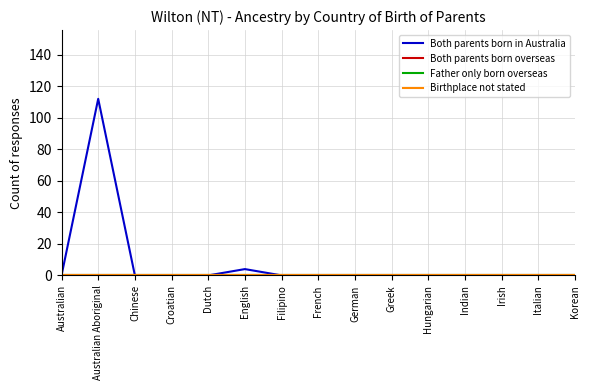

Rank the categories by Father only born overseas value from highest to lowest.

Australian, Australian Aboriginal, Chinese, Croatian, Dutch, English, Filipino, French, German, Greek, Hungarian, Indian, Irish, Italian, Korean